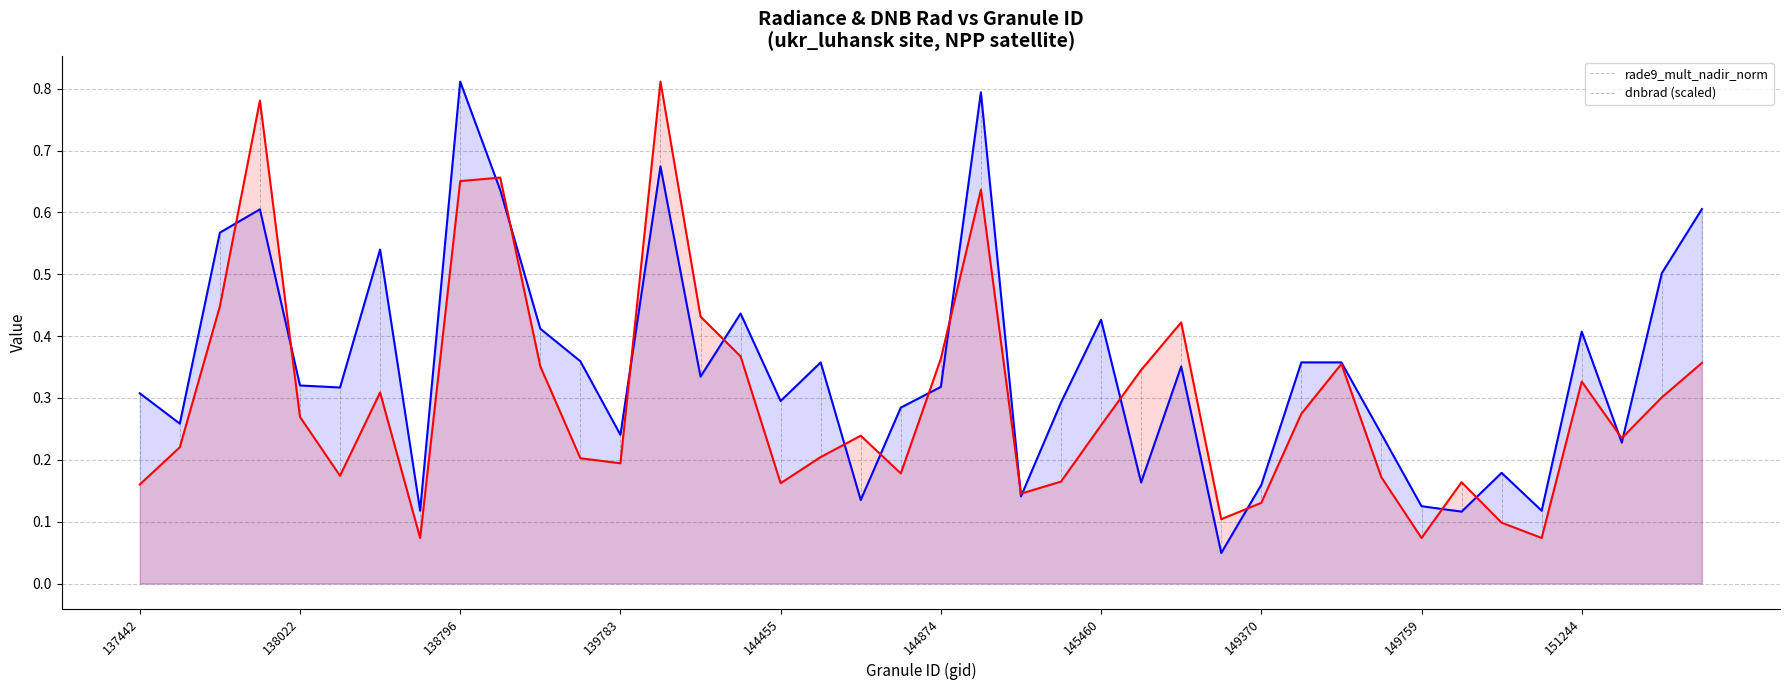

What is the difference between the maximum and minimum values in the dnbrad (scaled) series?

0.7